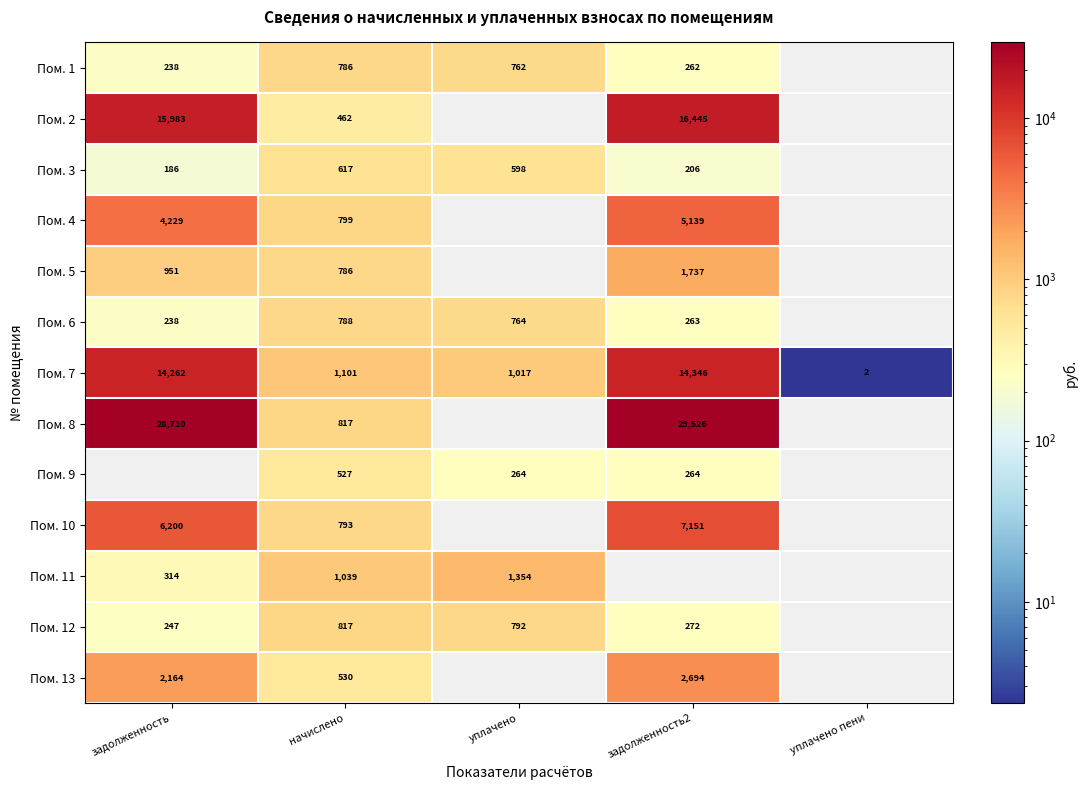

True or false: Пом. 10 has a value of 7151 at задолженность2.

True